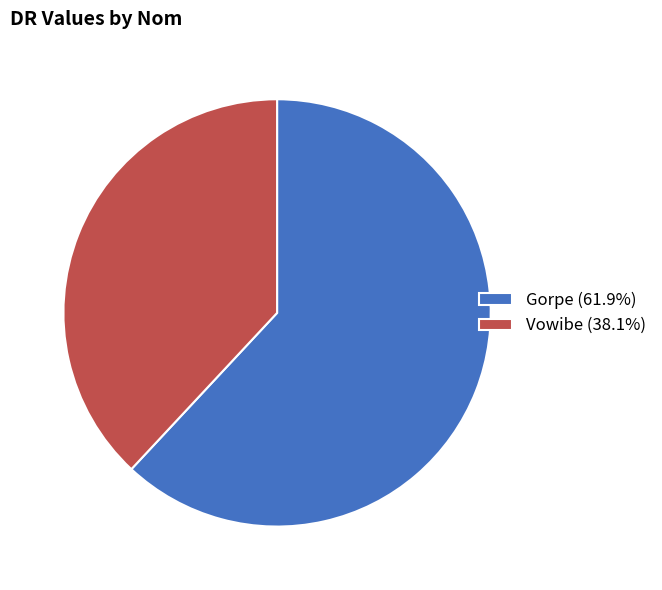

The Vowibe slice represents 38% of the pie. True or false?

True